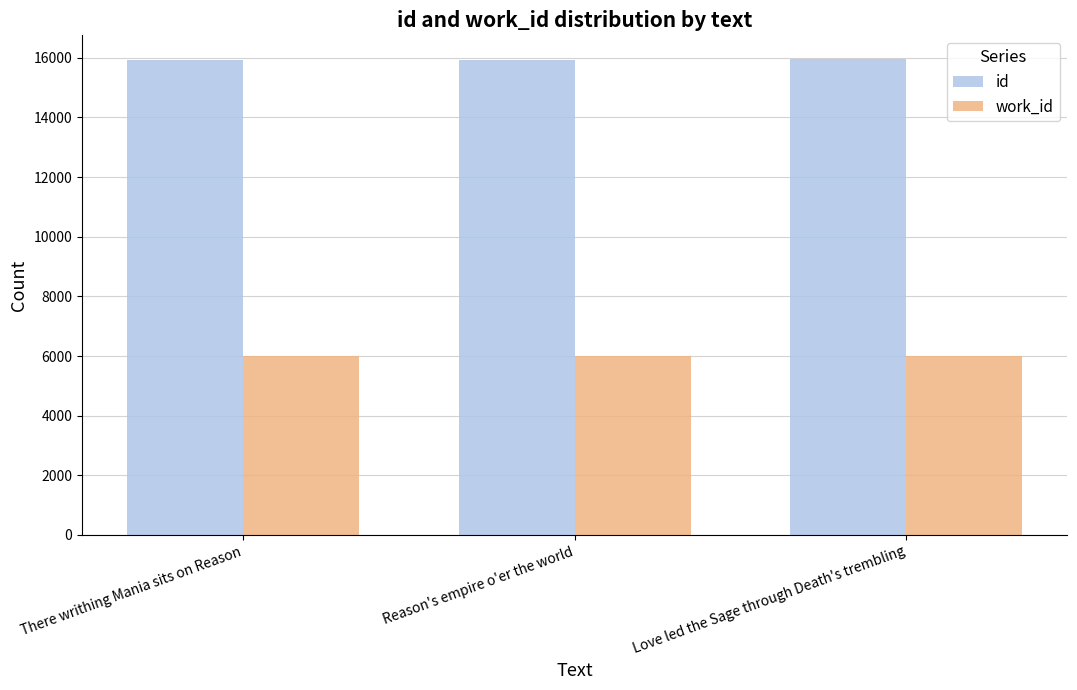

Rank the series at There writhing Mania sits on Reason from highest to lowest value.

id, work_id